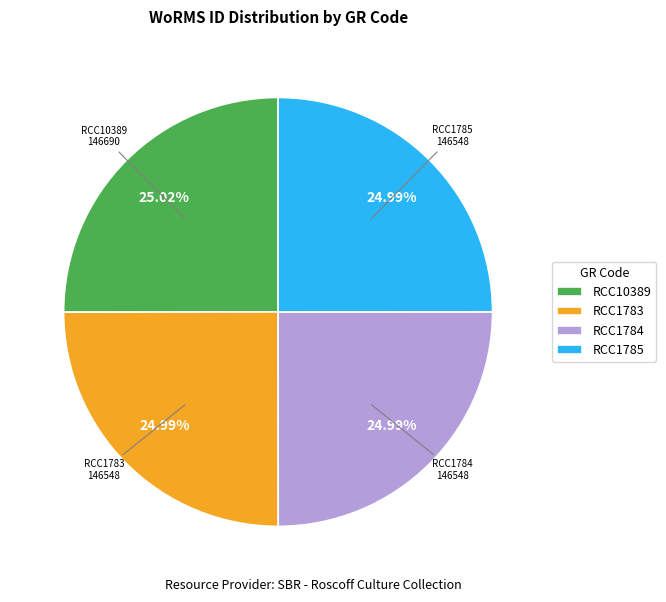

True or false: RCC10389 accounts for 14% of the total.

False